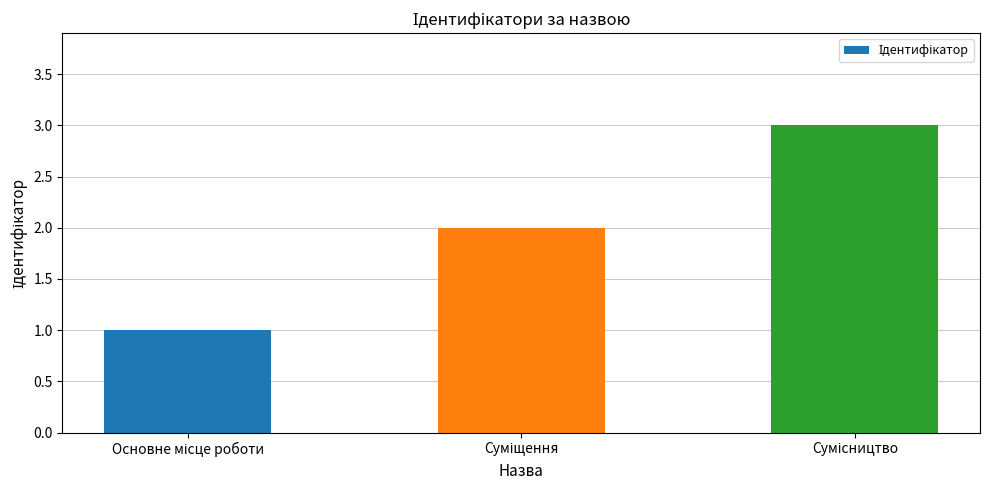

How many categories are shown in the chart?

3